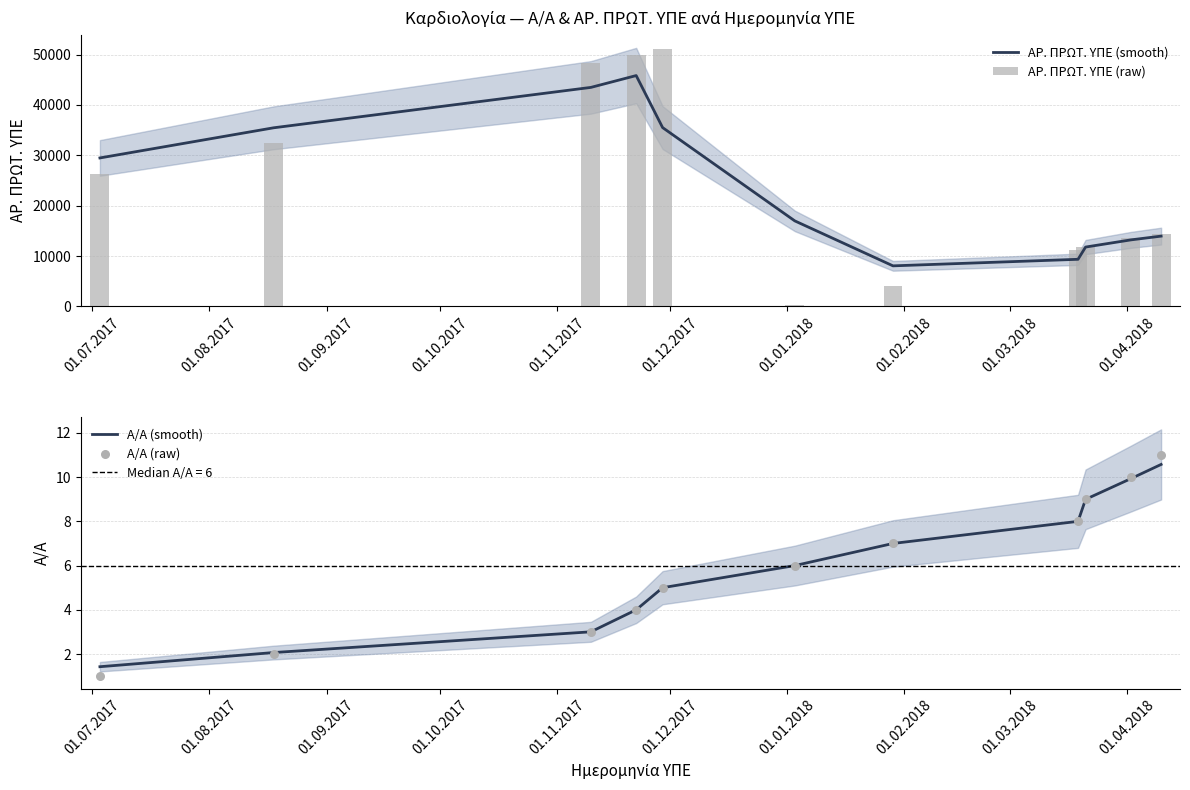

Which series has the largest Y range (max minus min)?

ΑΡ. ΠΡΩΤ. ΥΠΕ (raw)